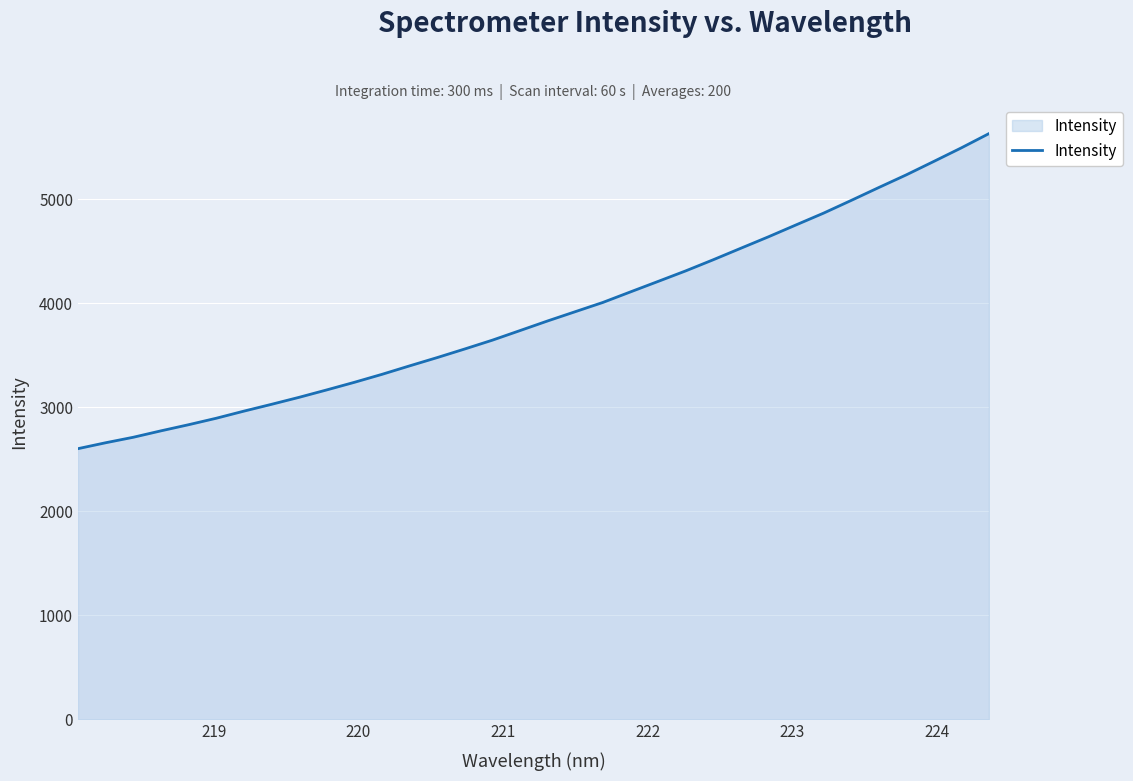

What is the maximum value shown in the chart?

5629.3